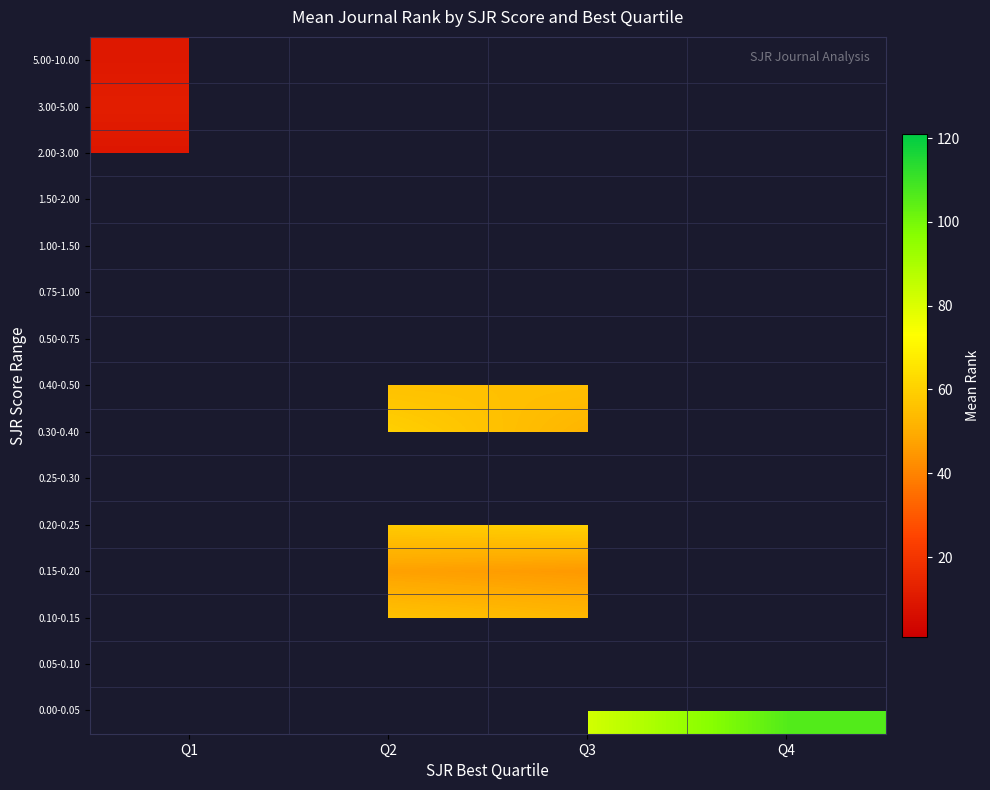

Between Q3 and Q4, which series saw the biggest shift?

0.00-0.05